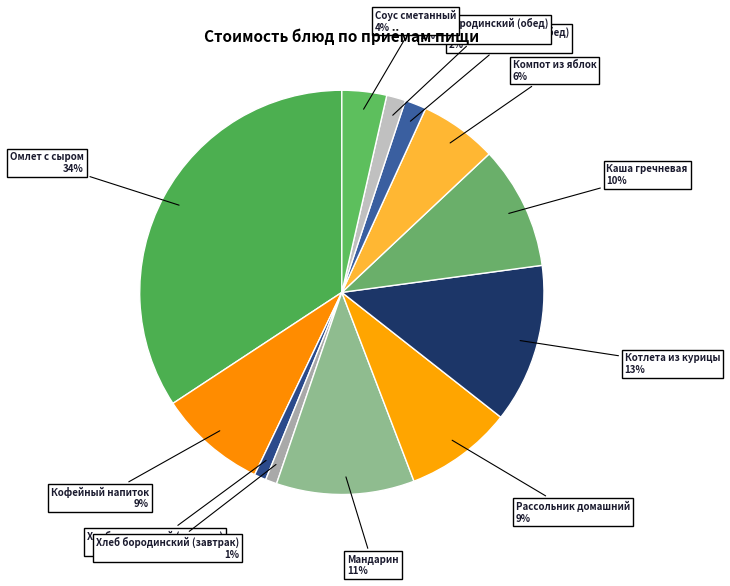

How many segments does this pie chart have?

12